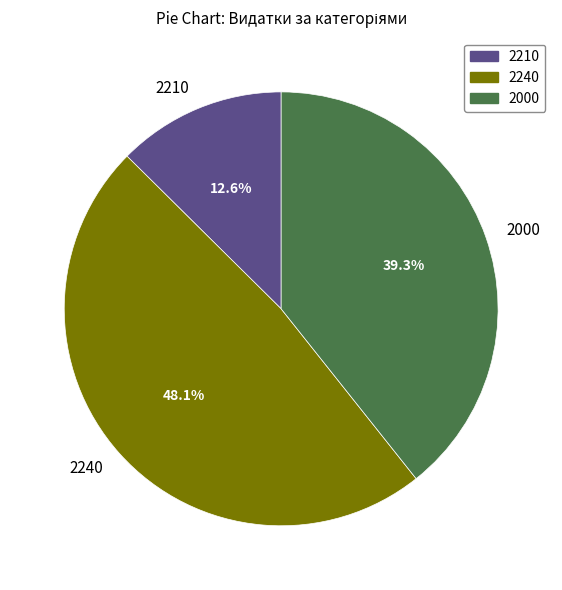

Does 2240 account for over 50% of the chart?

No